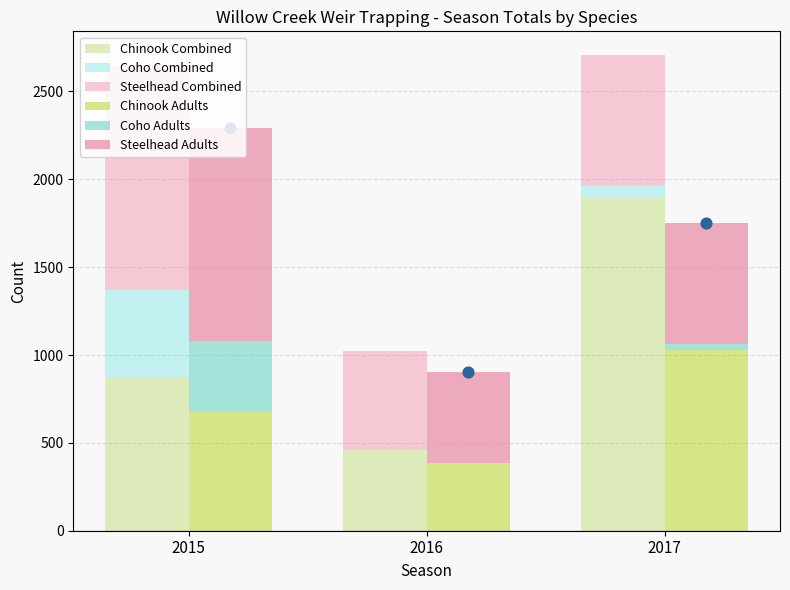

Which series has the largest total across all categories?

Chinook Combined